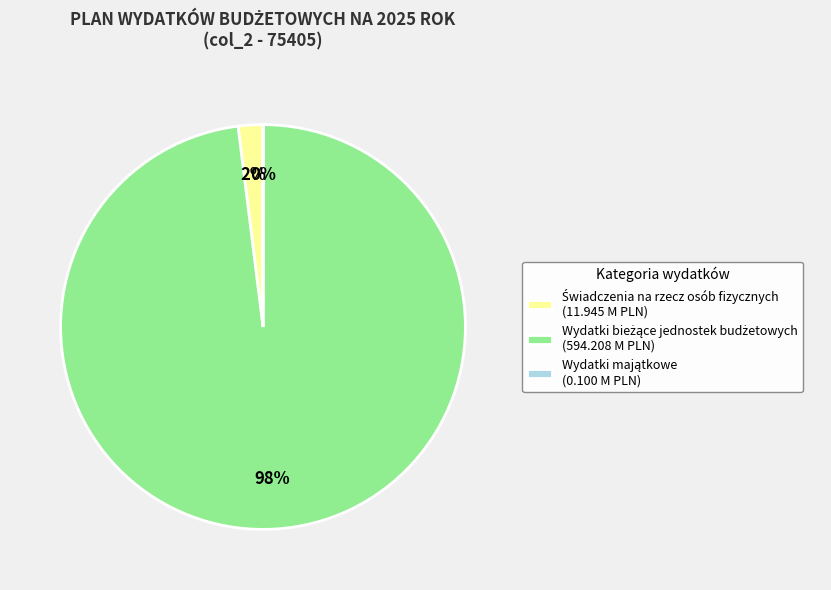

To the nearest percent, what is the difference between the largest and smallest slice percentages?

98%